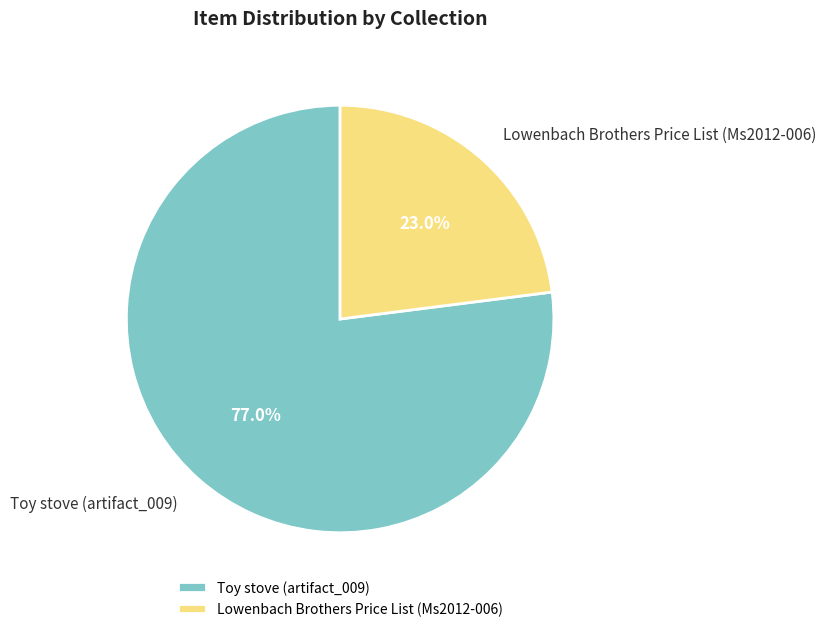

To the nearest percent, what is the difference between the Lowenbach Brothers Price List (Ms2012-006) and Toy stove (artifact_009) slice percentages?

54%